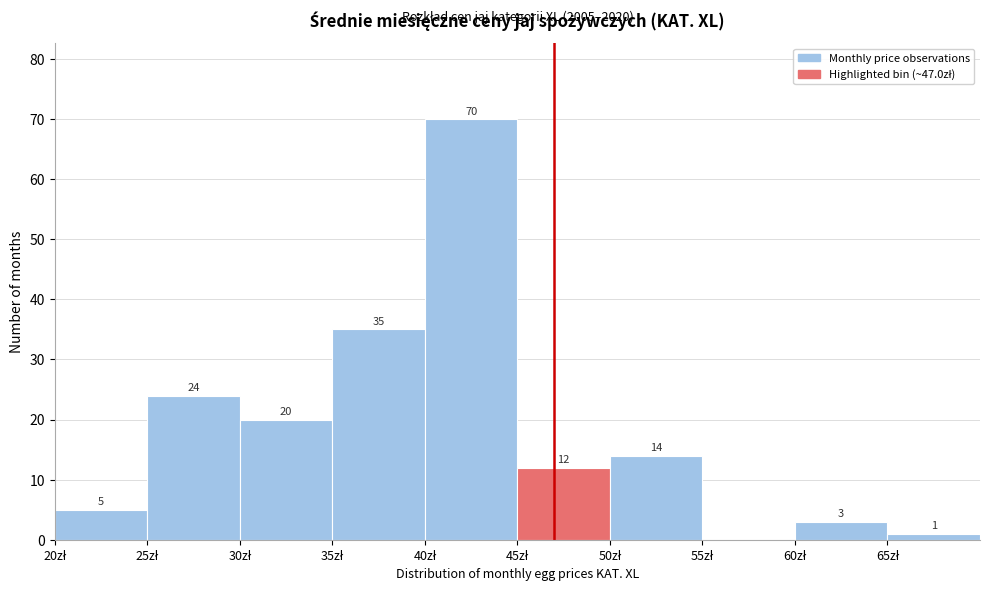

Over which range of the x-axis is the bar tallest?

40 to 45